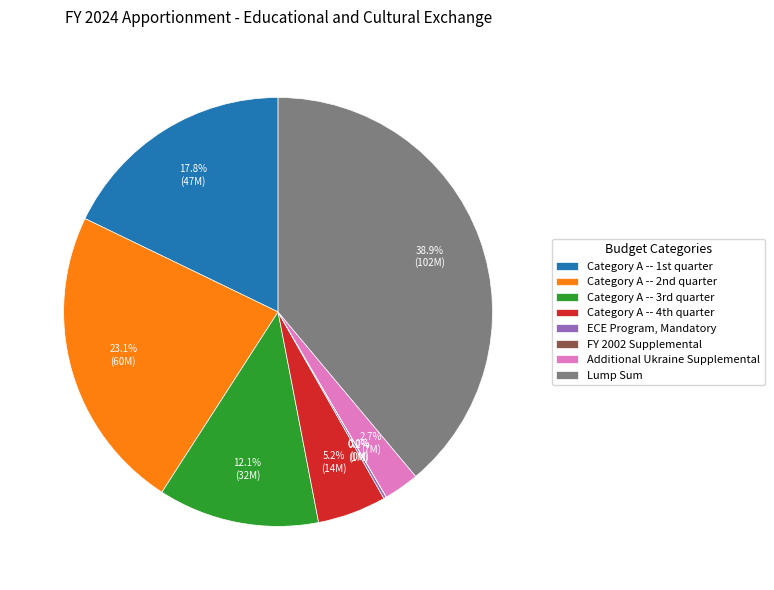

To the nearest percent, what is the average slice percentage?

12%